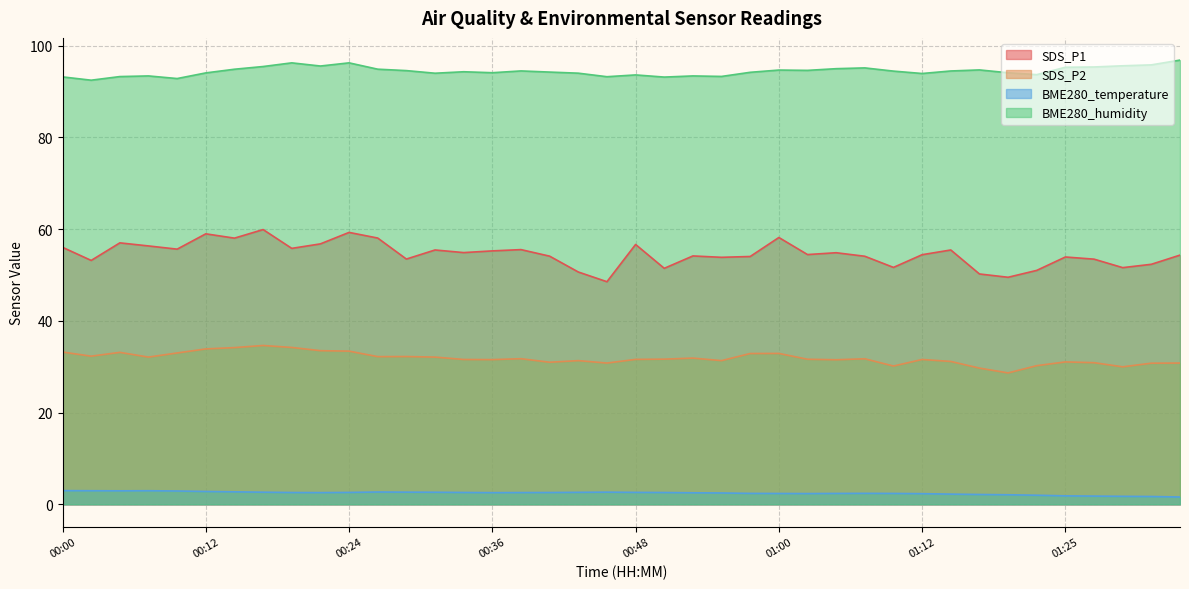

Which series has the largest total across all categories?

BME280_humidity